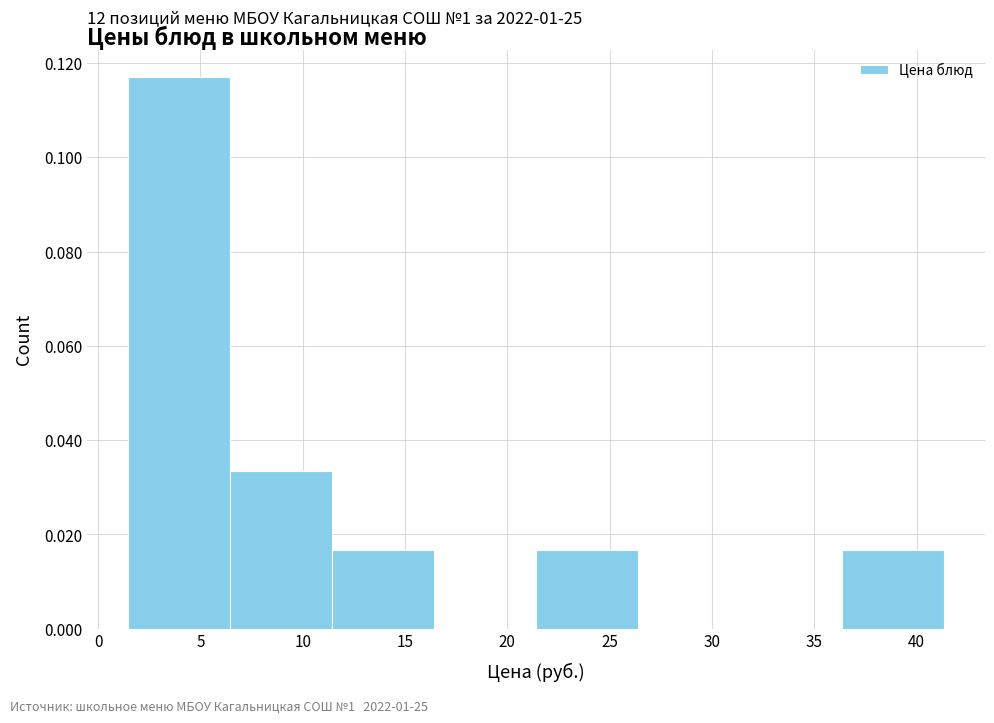

Which range on the x-axis has the tallest bar?

1.5 to 6.5